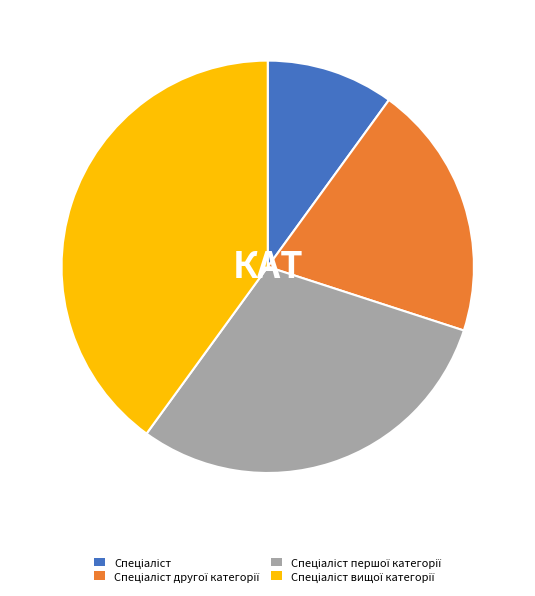

Does any single category account for the majority?

No